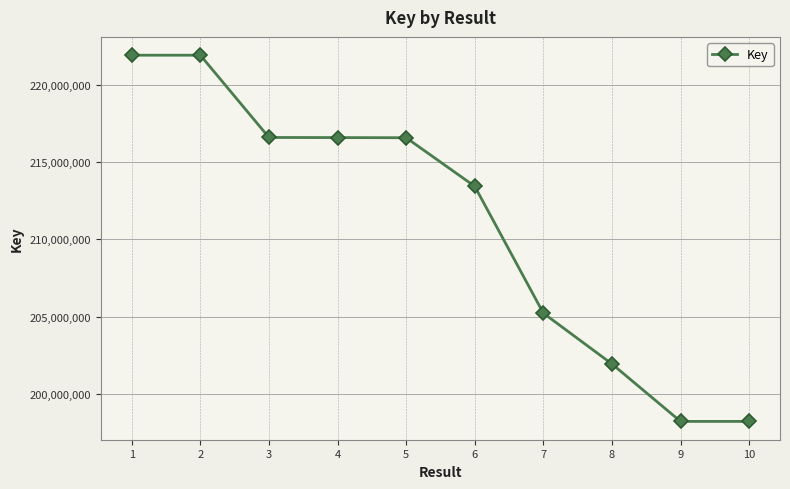

What is the greatest value displayed?

221912129